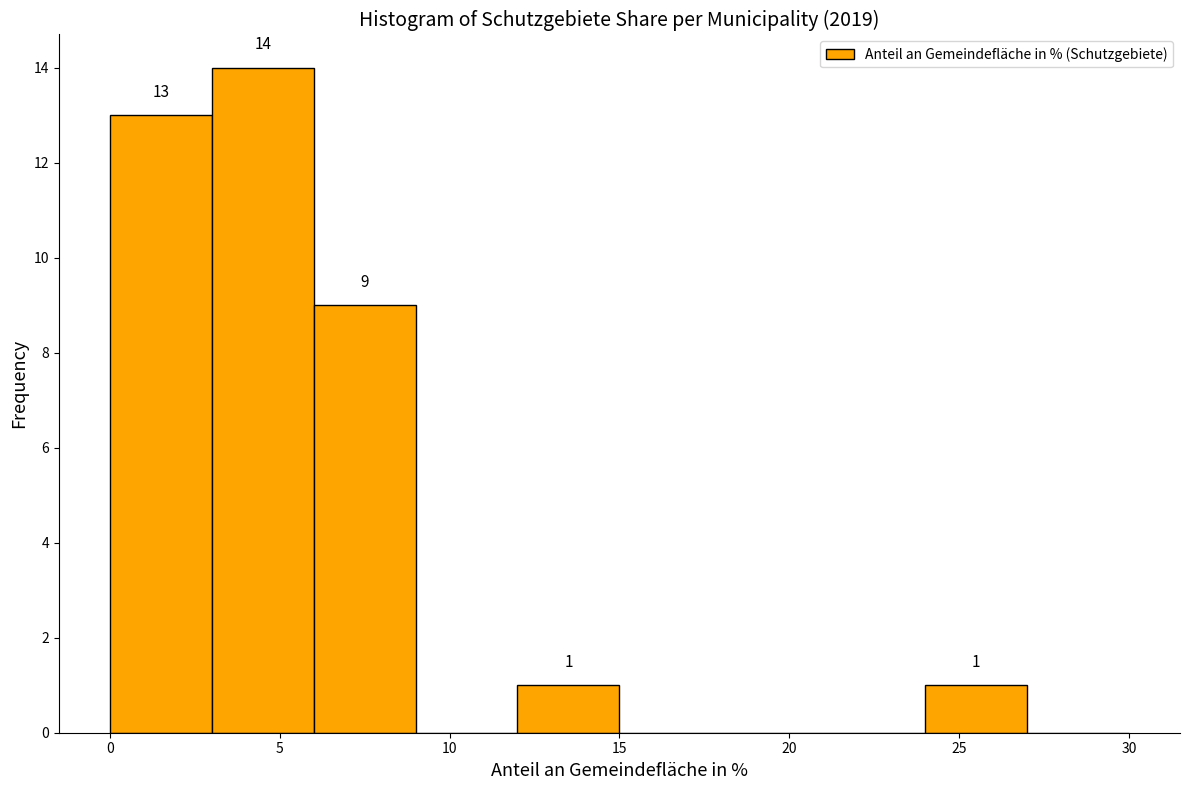

Which range on the x-axis has the tallest bar?

3 to 6